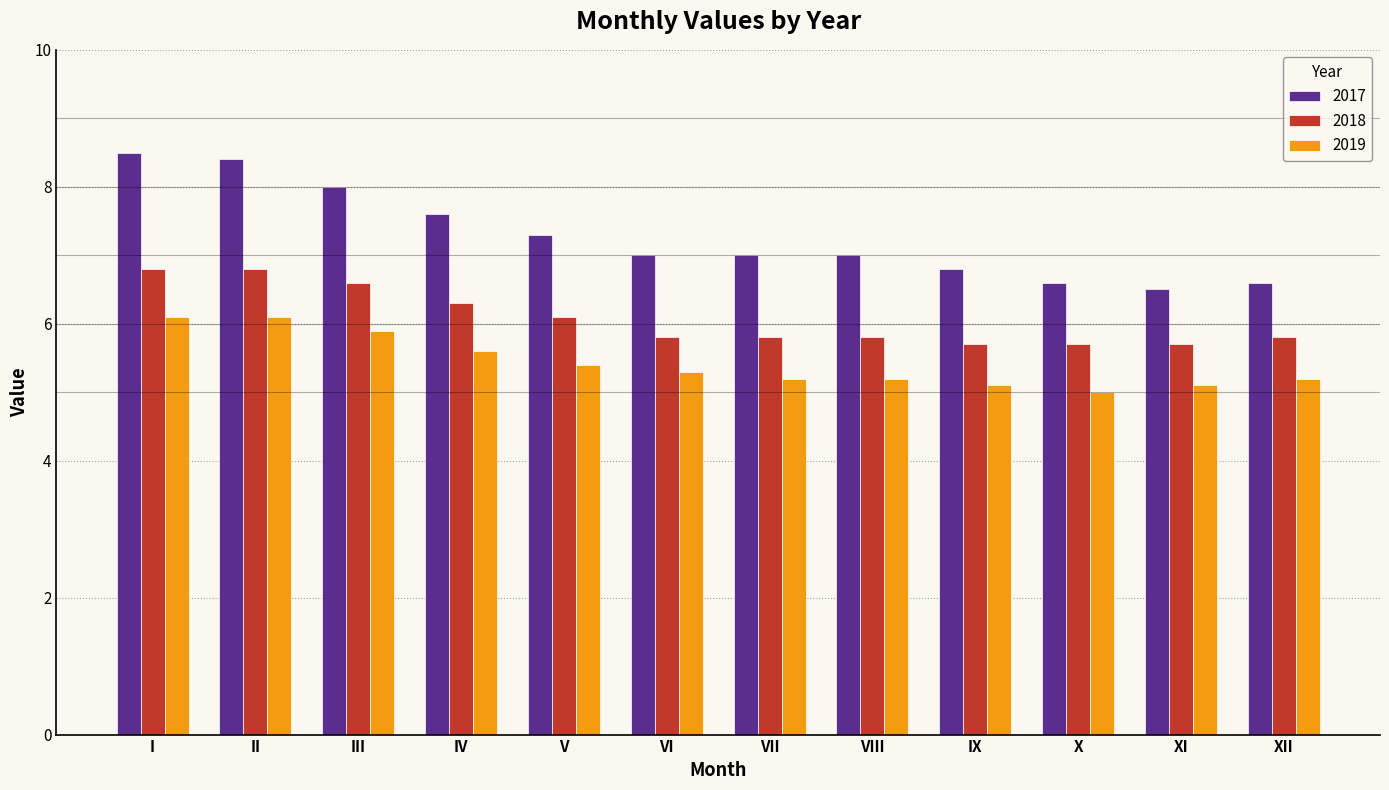

What is the value of the 2017 bar at the 1st from the left?

8.5